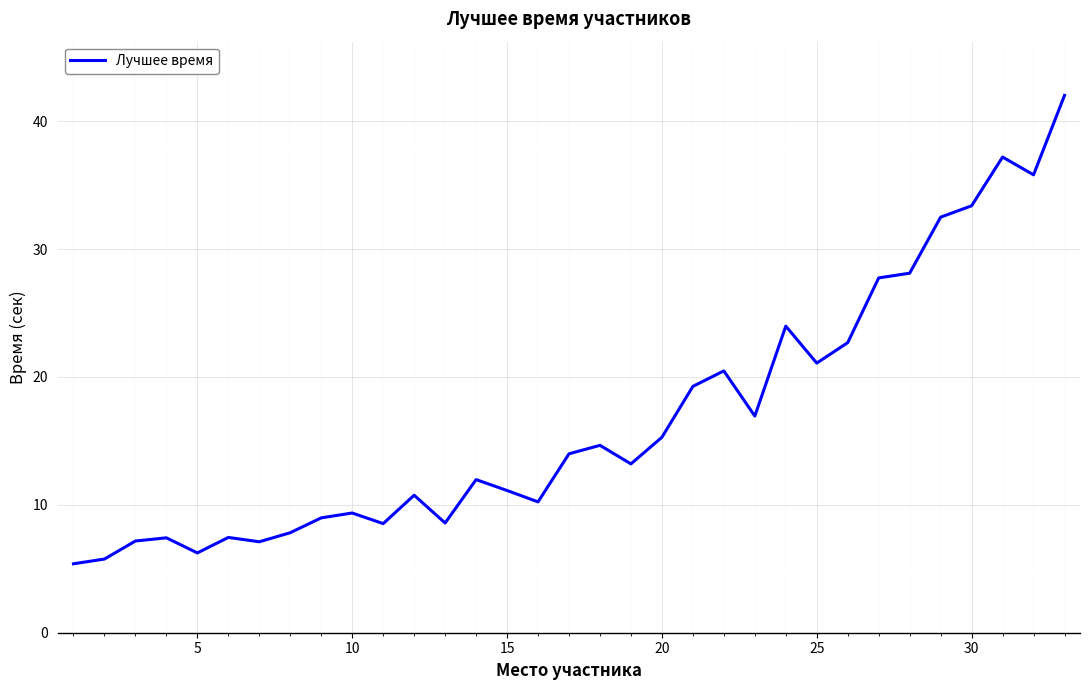

What is the greatest value displayed?

42.0